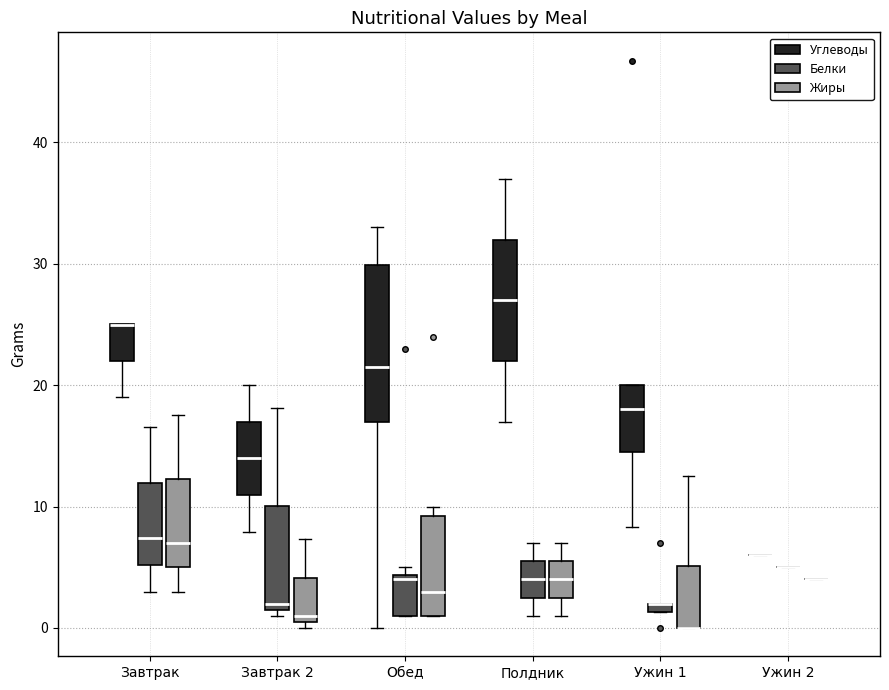

Where does the upper whisker of the box for Полдник (Жиры) end on the y-axis? The values are not printed on the chart, so give them approximately, as read against the axis.

7